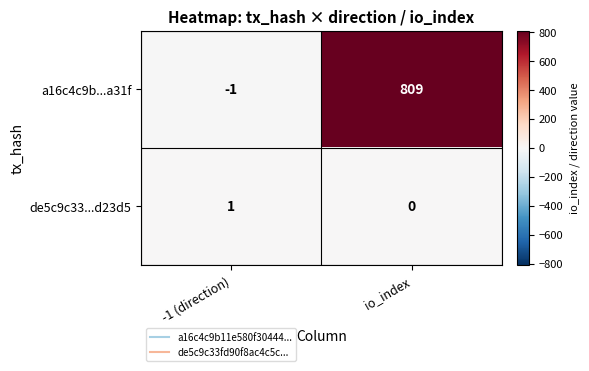

The value of a16c4c9b...a31f at io_index is 809. True or false?

True